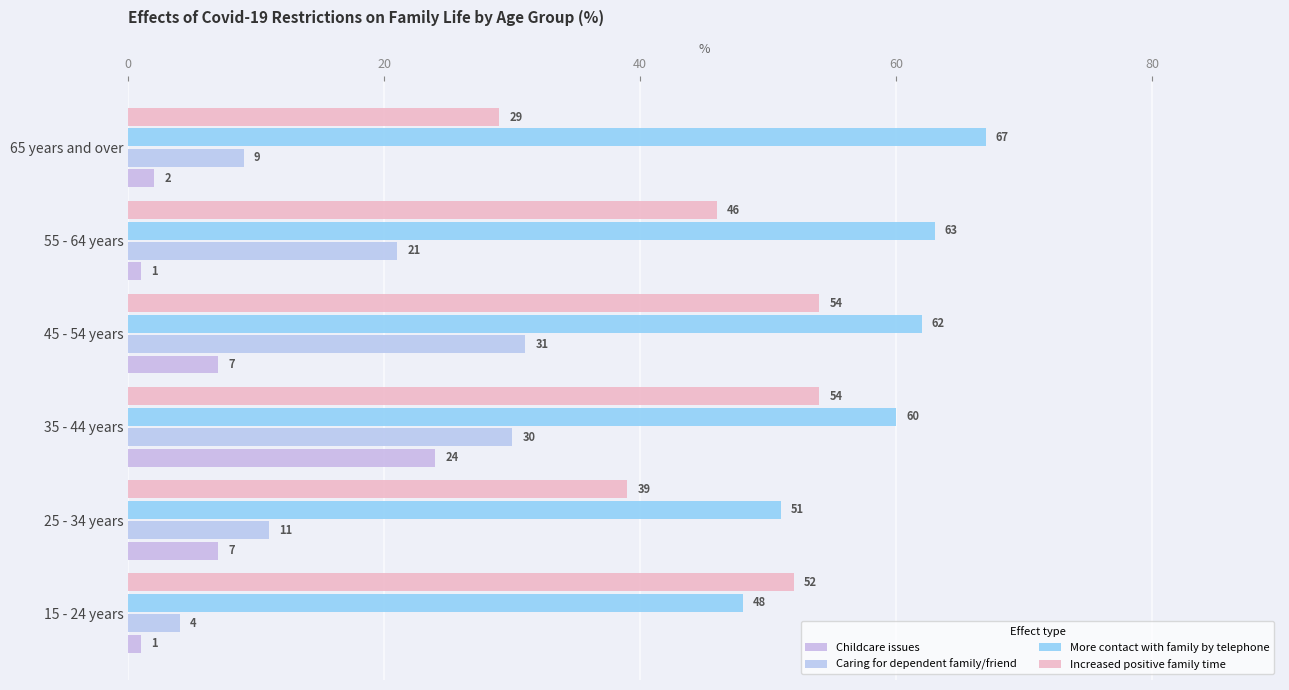

Which series has the widest spread of values?

Caring for dependent family/friend